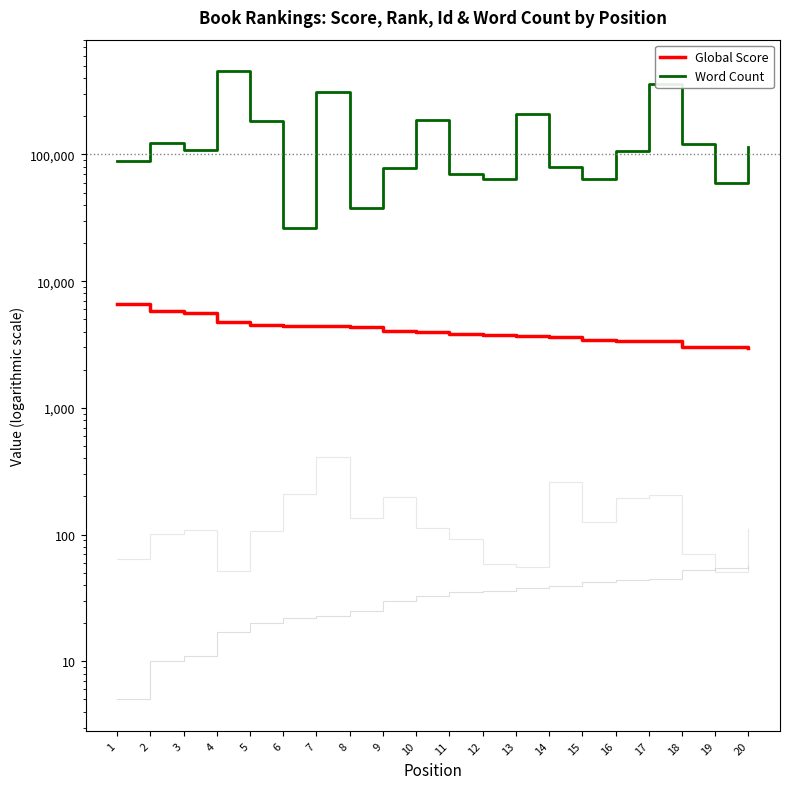

True or false: Global Score has a value of 10283 at 1.

False